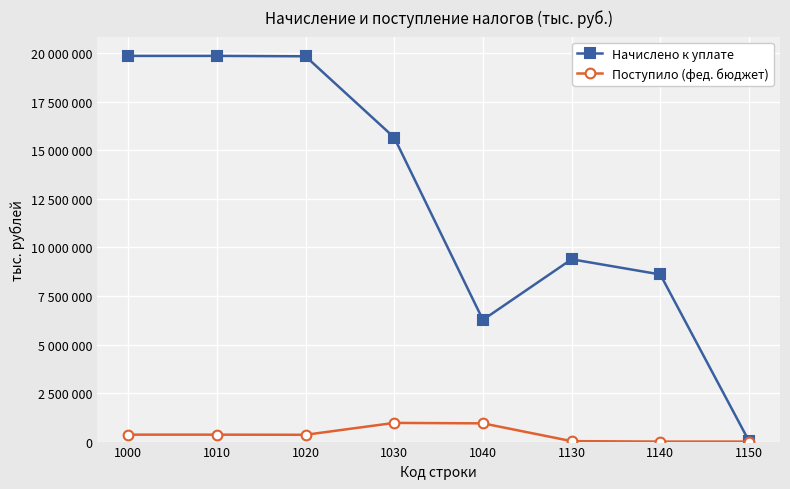

What value does the Начислено к уплате series have at 1130, to the nearest 50?

9393050